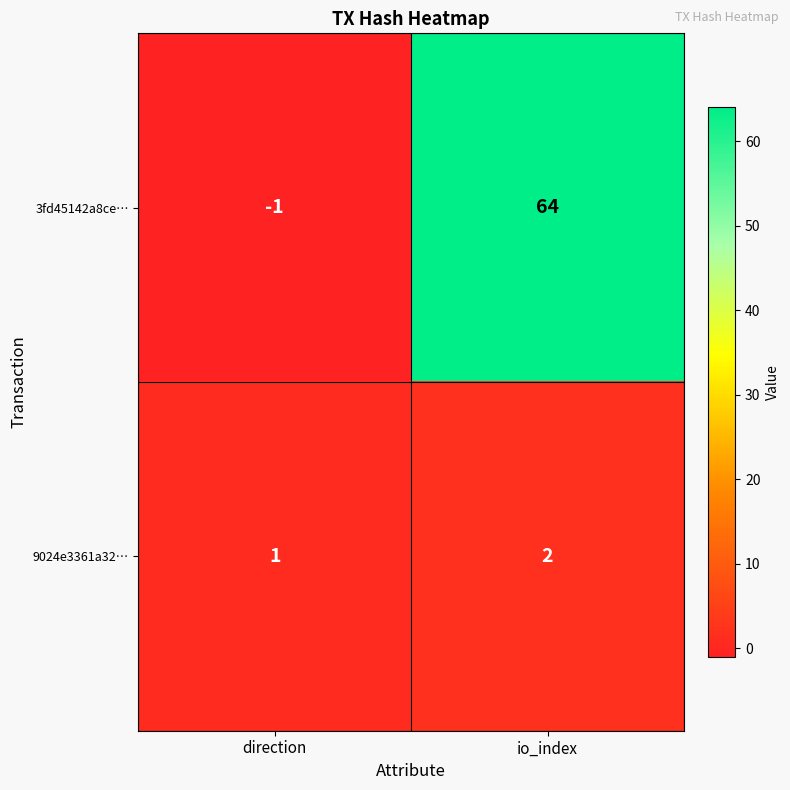

How many values in 3fd45142a8ce… are below zero?

1